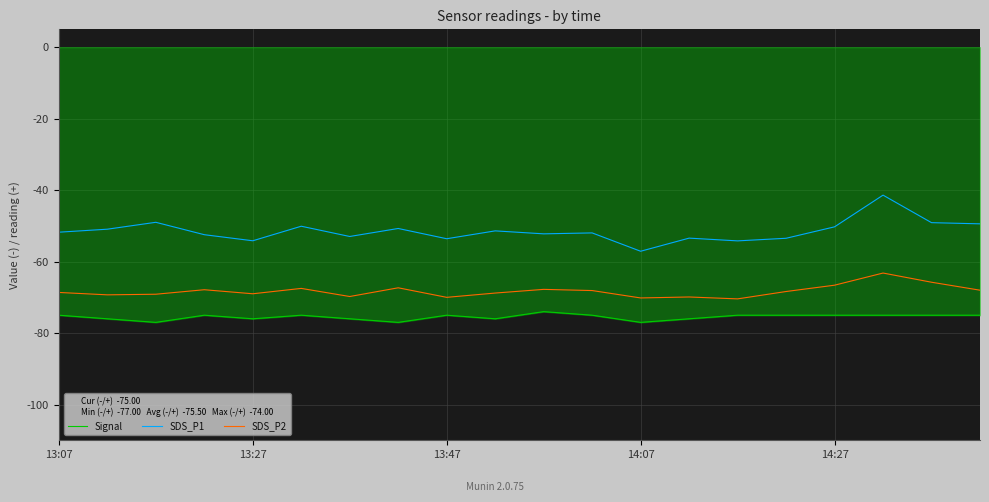

Which series has the largest total across all categories?

SDS_P1